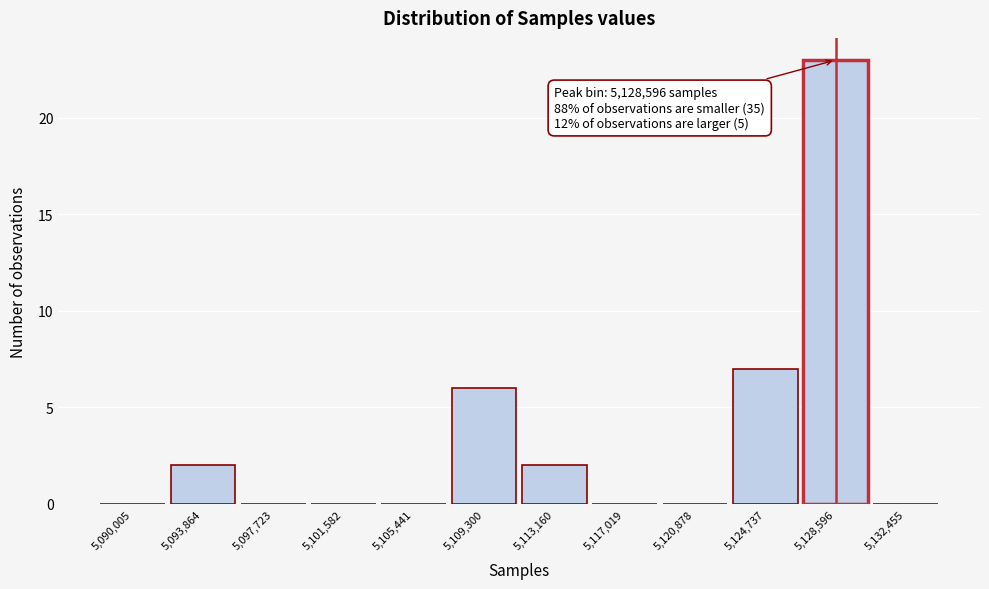

Which range on the x-axis has the tallest bar?

5126500 to 5130500